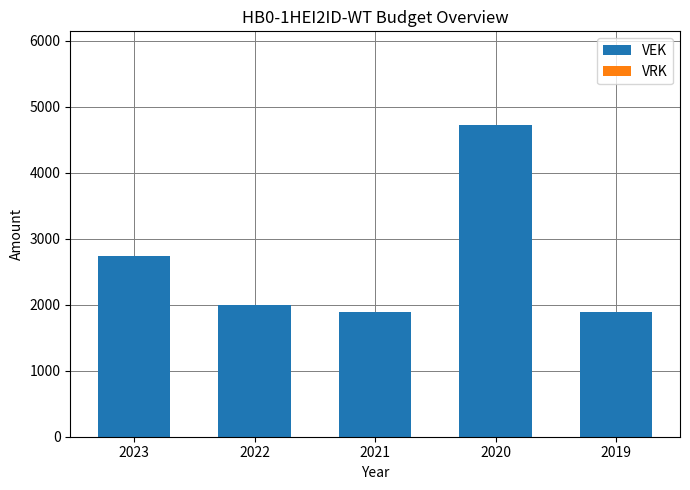

What is the change in value from 2023 to 2021?

-846